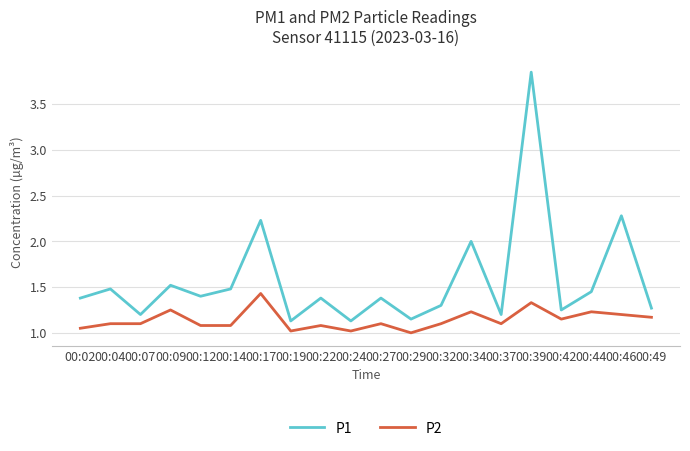

What is the sum of the P2 values at 00:07 and 00:19?

2.1